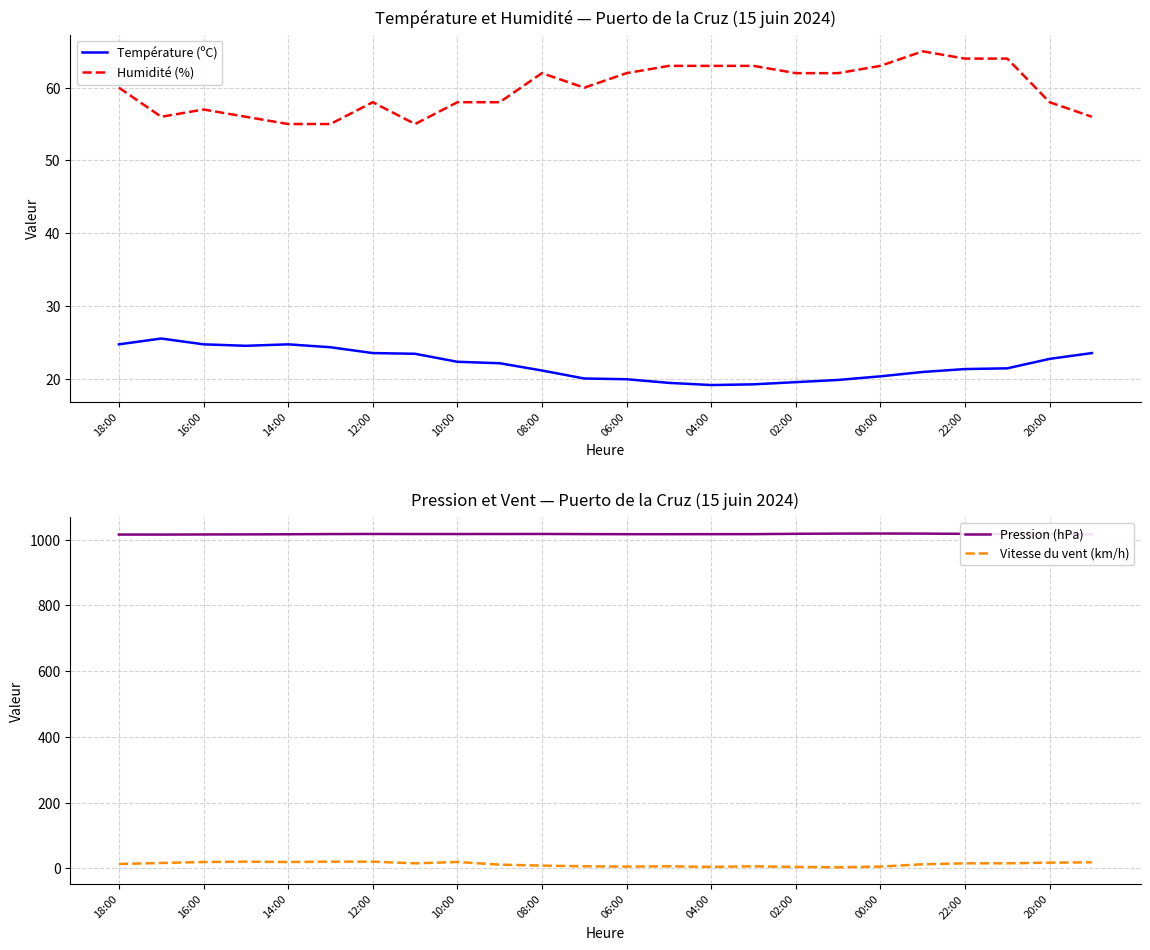

True or false: Pression (hPa) and Vitesse du vent (km/h) cross at least once.

False